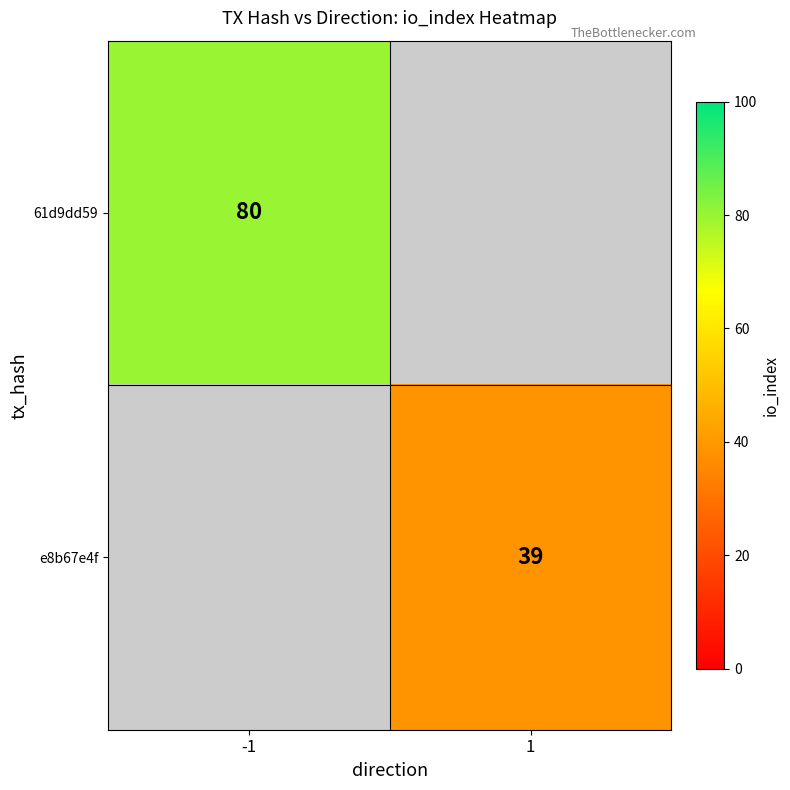

At how many categories does at least one series exceed 41?

1